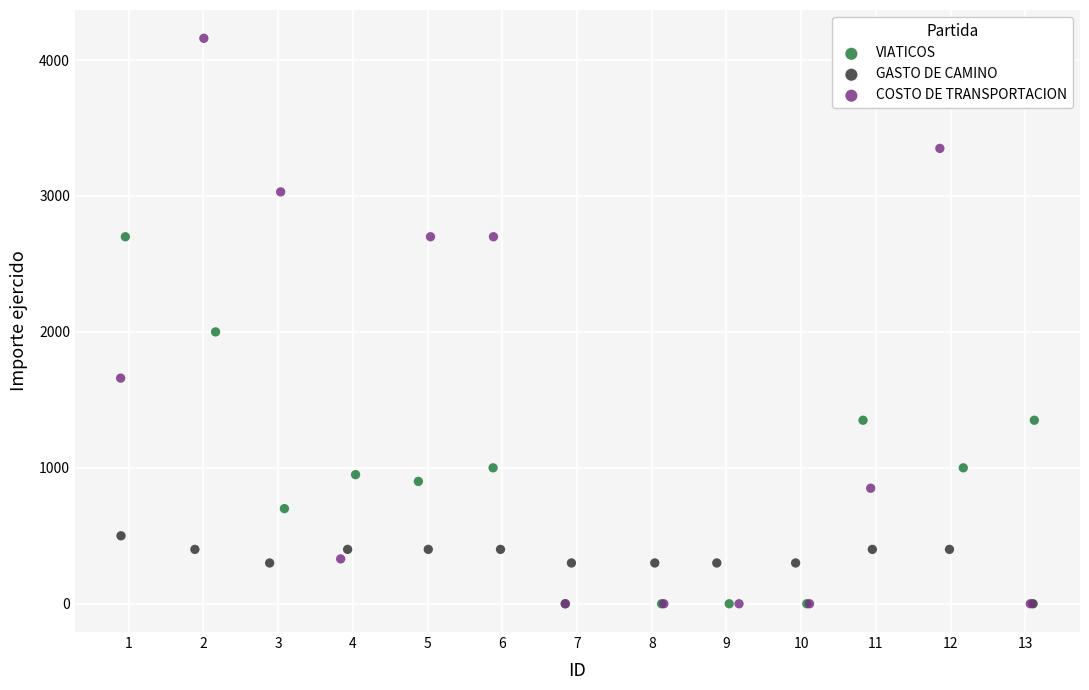

Which series reaches the maximum Y coordinate?

COSTO DE TRANSPORTACION